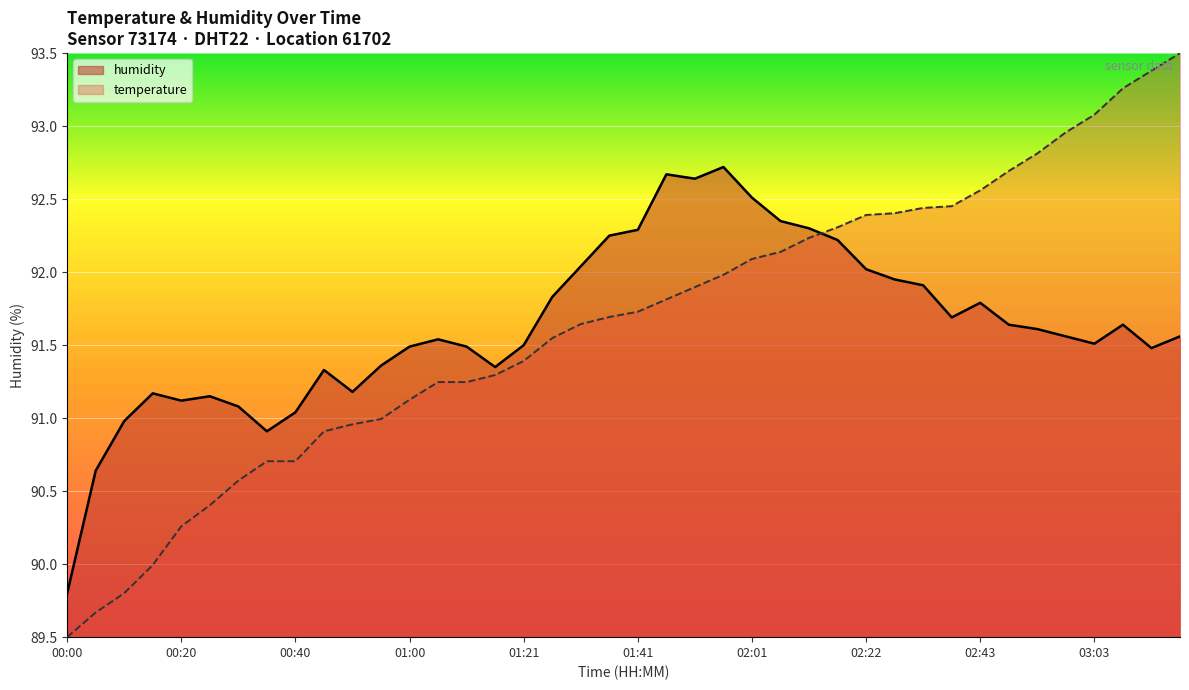

What is the difference between the values at 02:01 and 01:26?

0.7